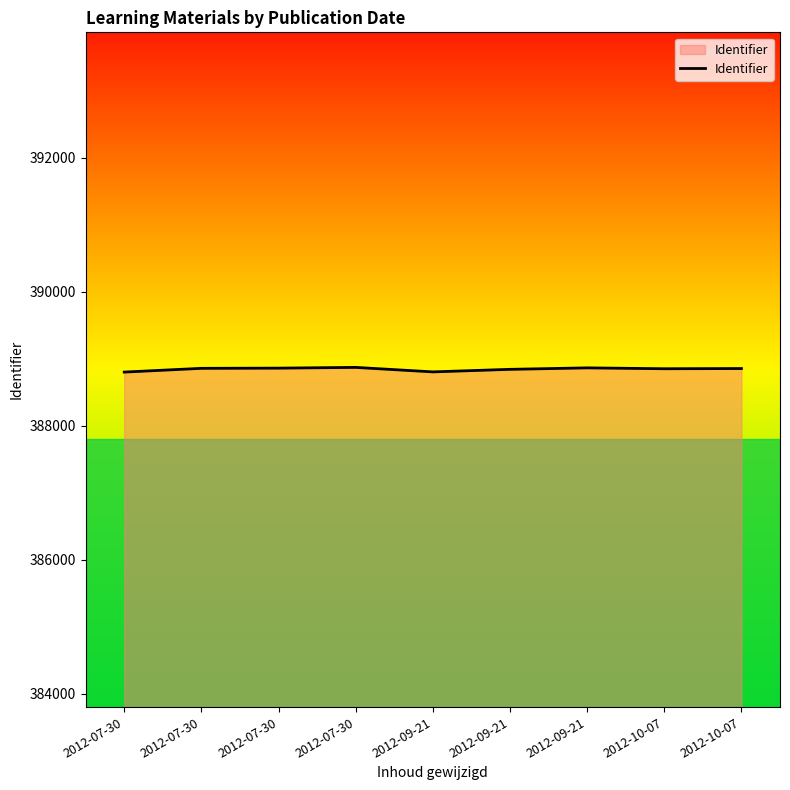

Does the chart have visible grid lines?

No